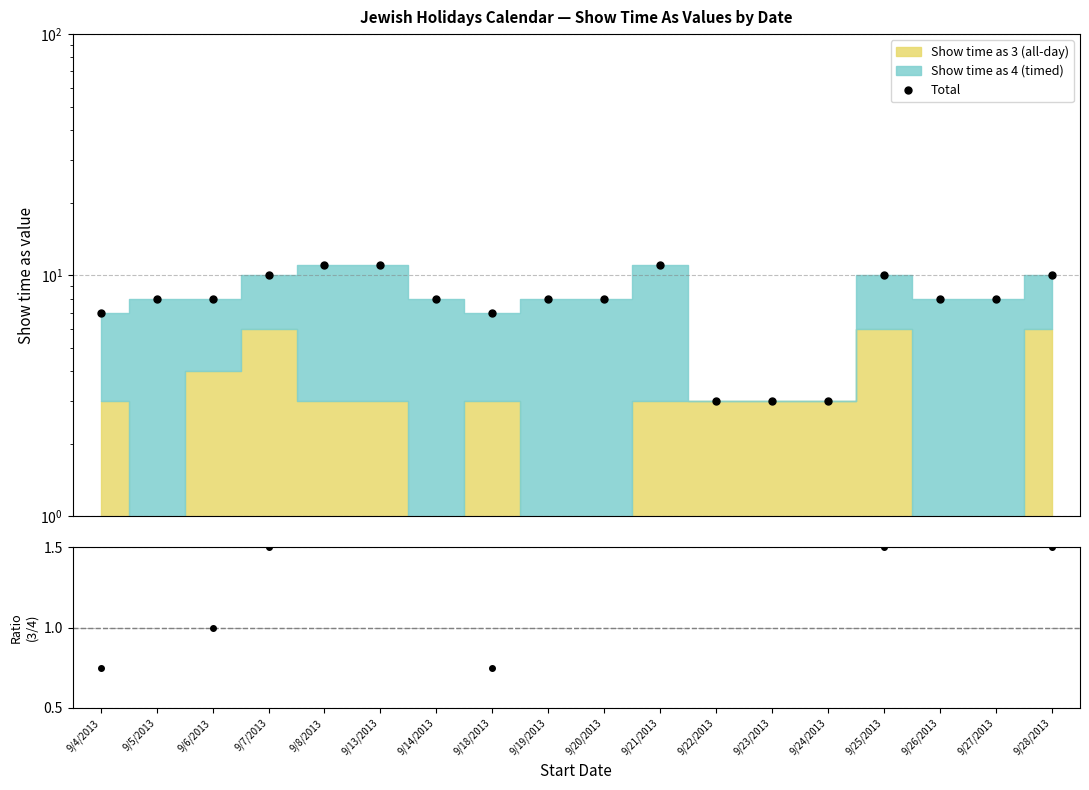

Which has a higher value, 9/21/2013 or 9/5/2013?

9/21/2013